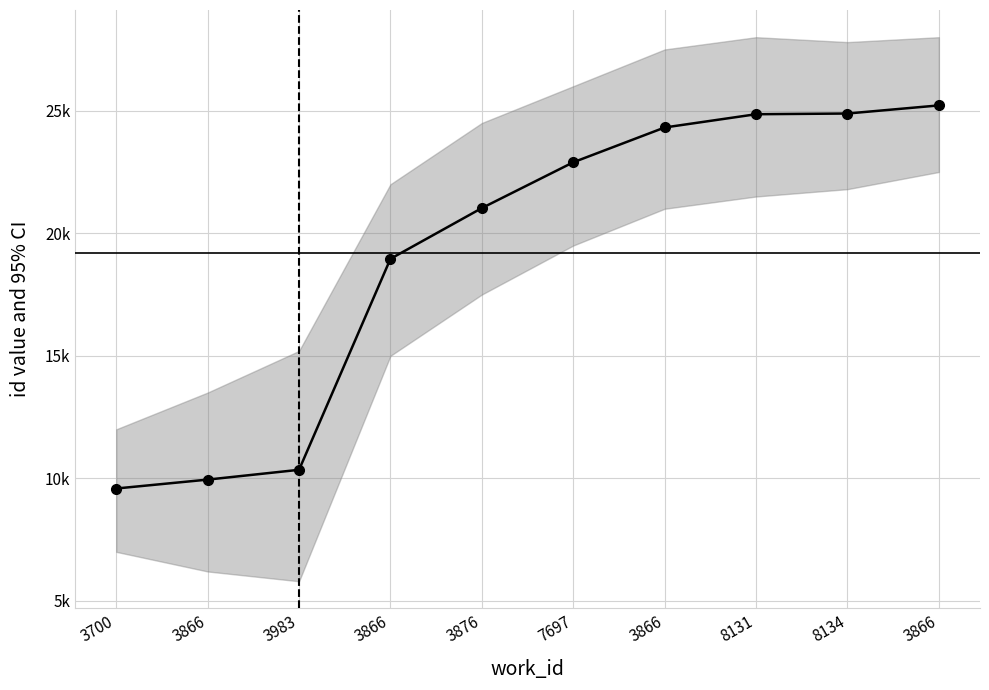

Reading left to right, transcribe all the data shown in this chart.

3700=9585	3866=9948	3983=10348	3866=18957	3876=21028	7697=22896	3866=24316	8131=24857	8134=24886	3866=25217